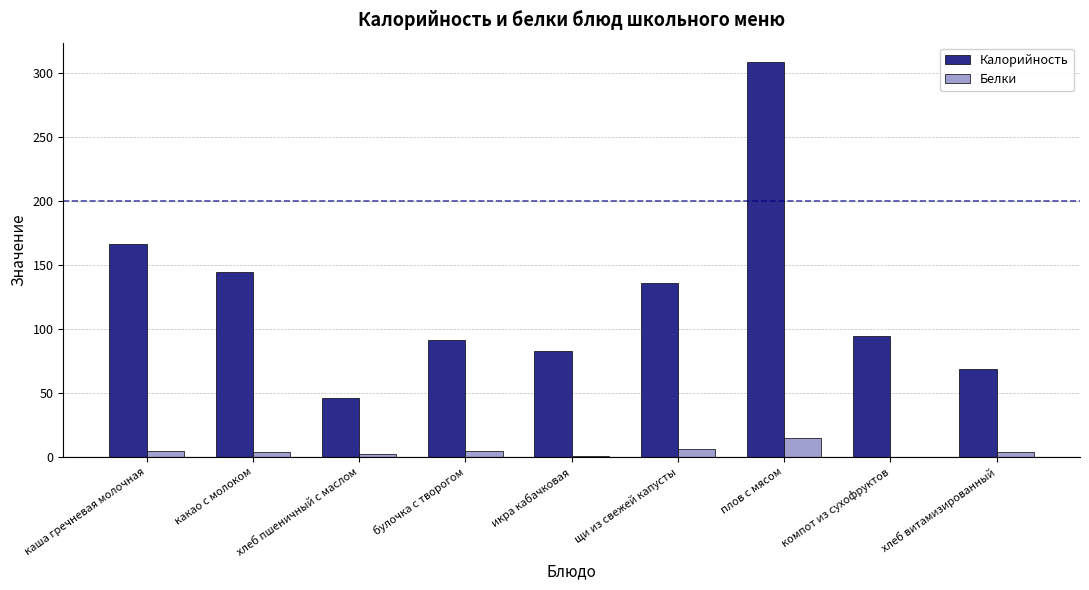

The value of Калорийность at плов с мясом is 537.4. True or false?

False